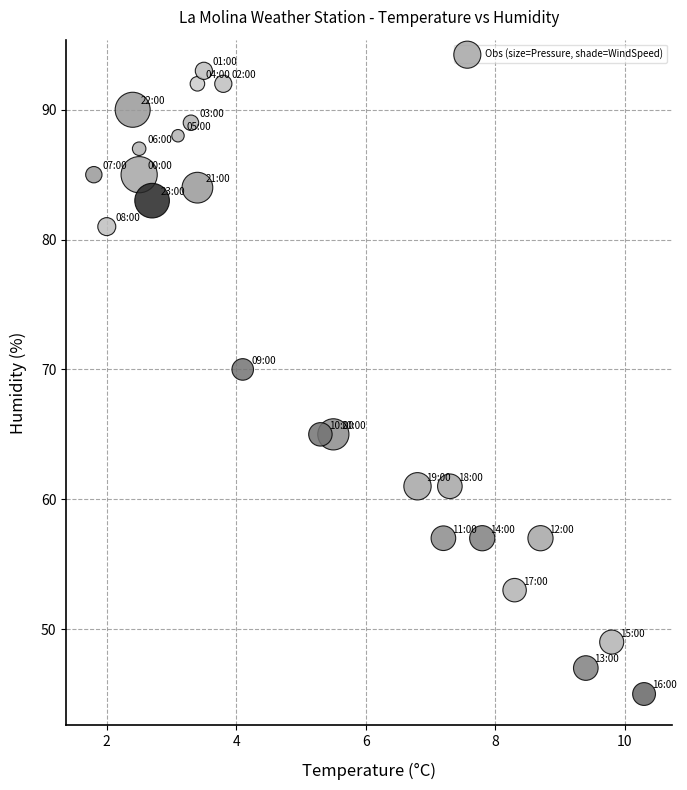

What Y value in the scatter plot is closest to 69?

70